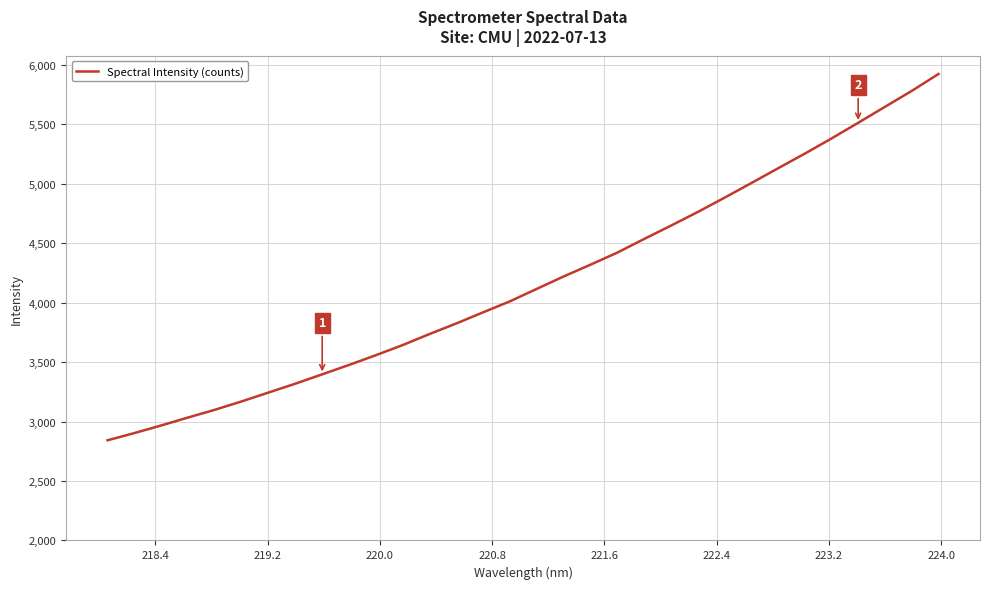

What is the maximum value shown in the chart?

5921.8